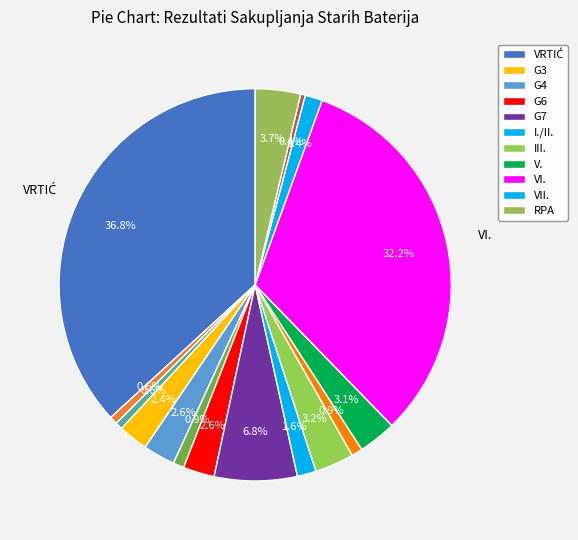

How many segments does this pie chart have?

16